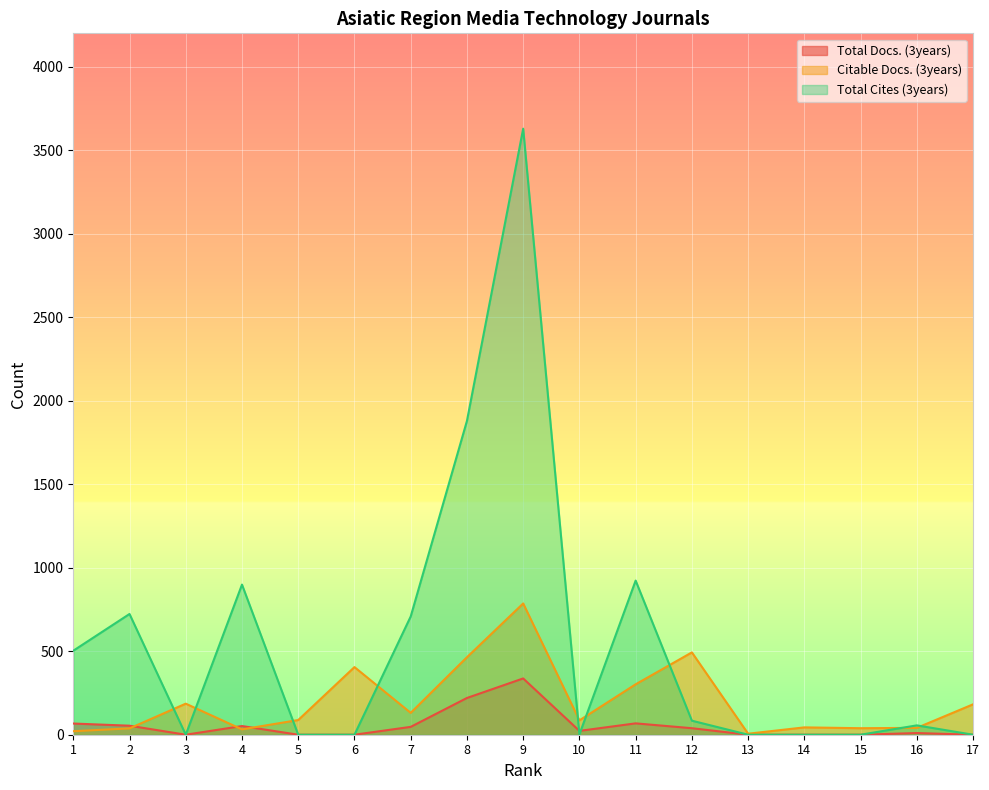

At which label does Total Docs. (3years) reach its peak?

9